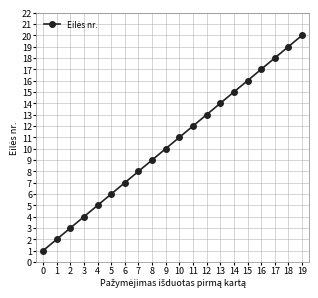

What is the sum of the values at 9 and 0?

11